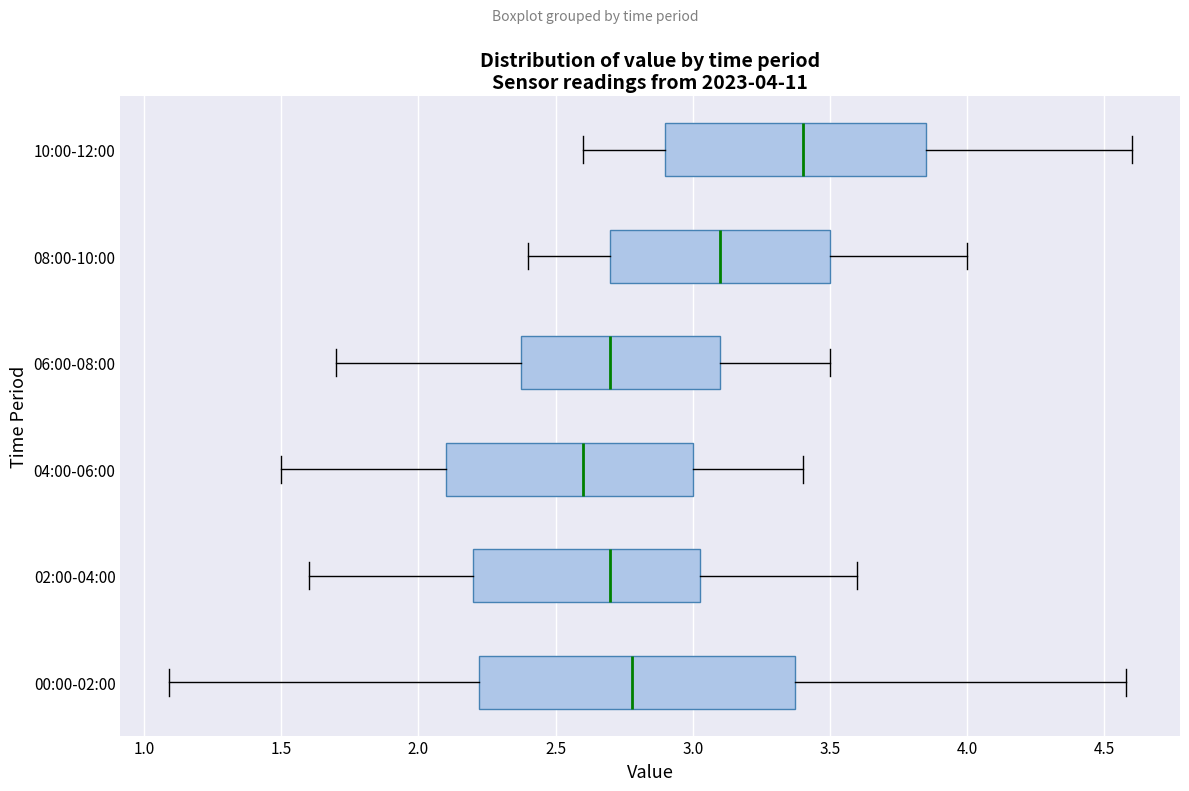

Which box's median line is the furthest to the left?

04:00-06:00